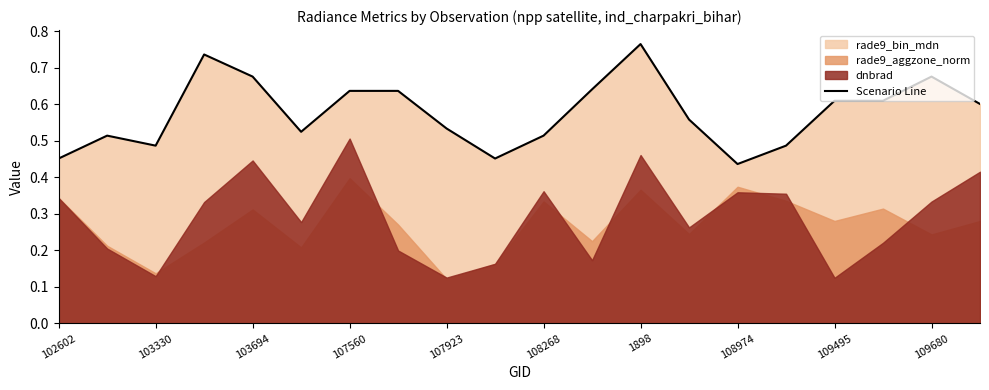

True or false: Scenario Line has a value of 1.1 at 1898.

False